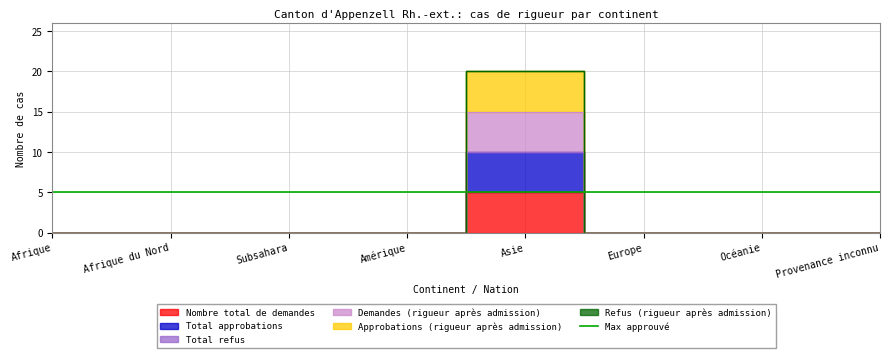

Where is Total approbations nearest to the value 5?

Afrique